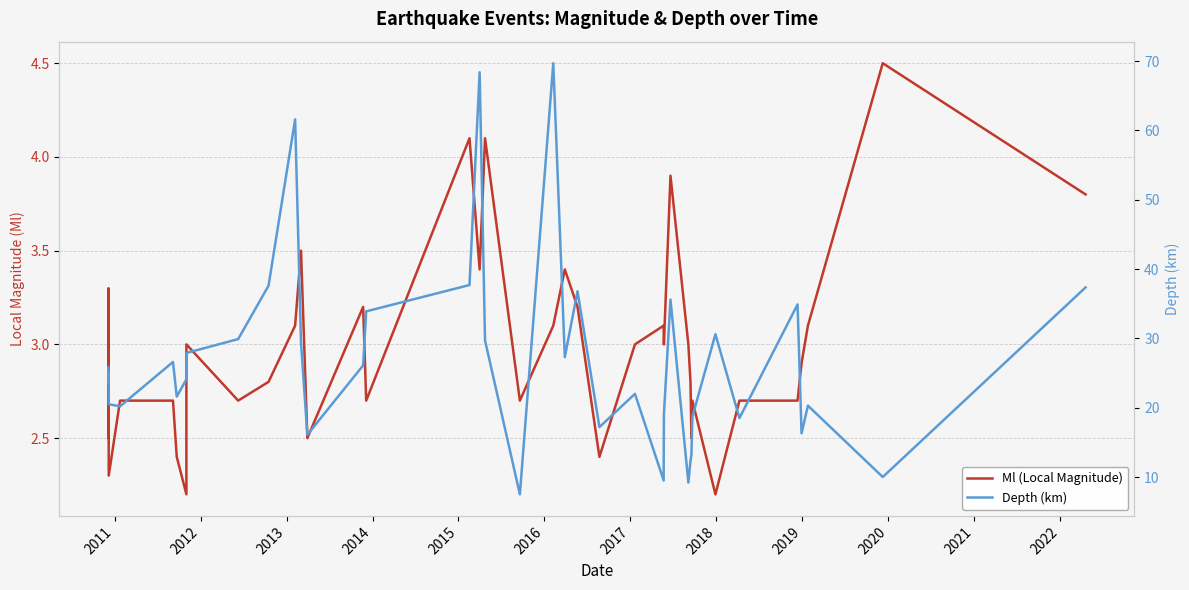

The Ml (Local Magnitude) series shows 2.6 at 2011. True or false?

True